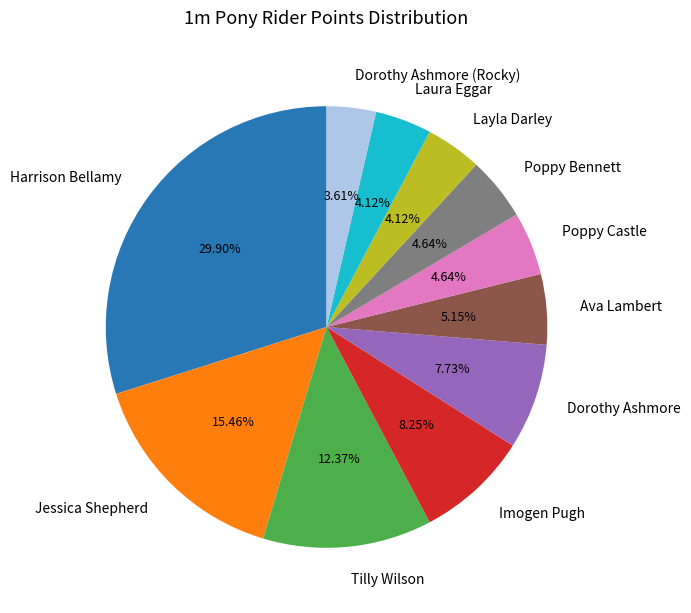

True or false: Jessica Shepherd accounts for 15% of the total.

True